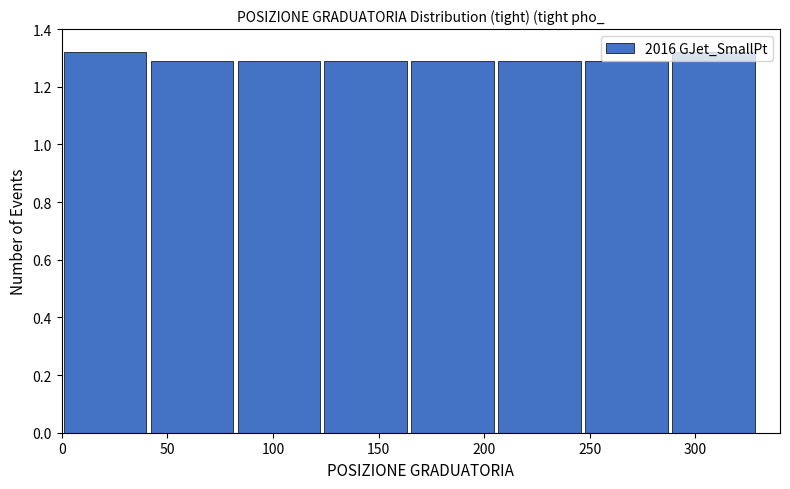

Reading left to right, list every bar in this chart as the range it spans on the x-axis followed by its height. Neither the bar edges nor the heights are printed on the chart, so give them approximately, as read against the axes.

0 to 40: 1.32
40 to 85: 1.28
85 to 125: 1.28
125 to 165: 1.28
165 to 205: 1.28
205 to 250: 1.28
250 to 290: 1.28
290 to 330: 1.32